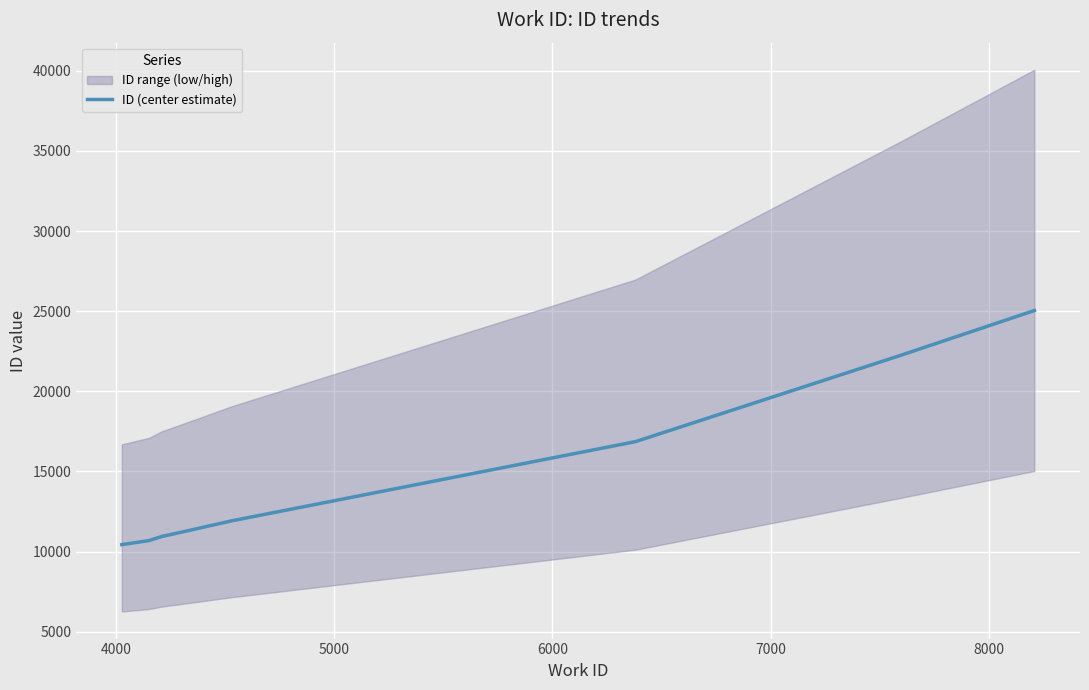

What is the lowest value of the ID (center estimate) series?

10432